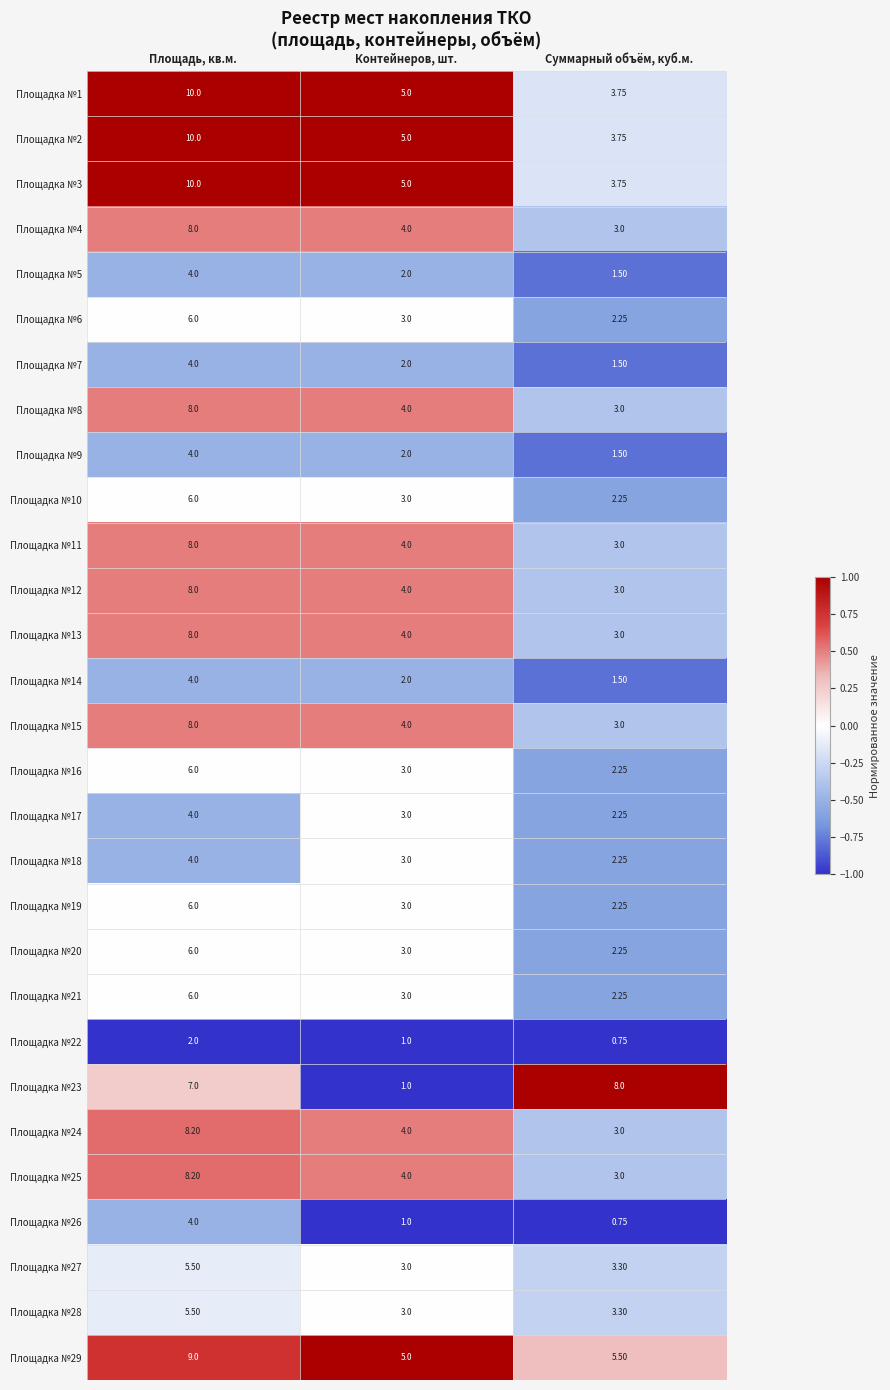

What is the difference between the highest and lowest values at Площадь, кв.м.?

8.0